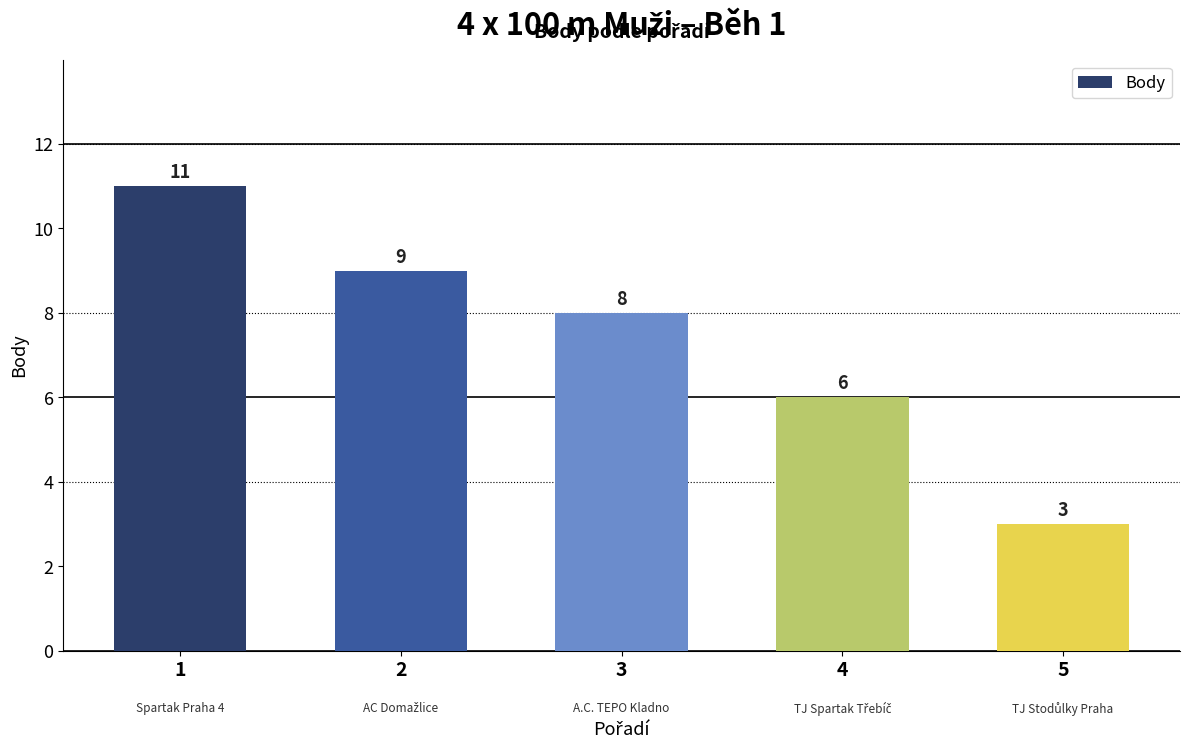

What is the minimum value shown in the chart?

3